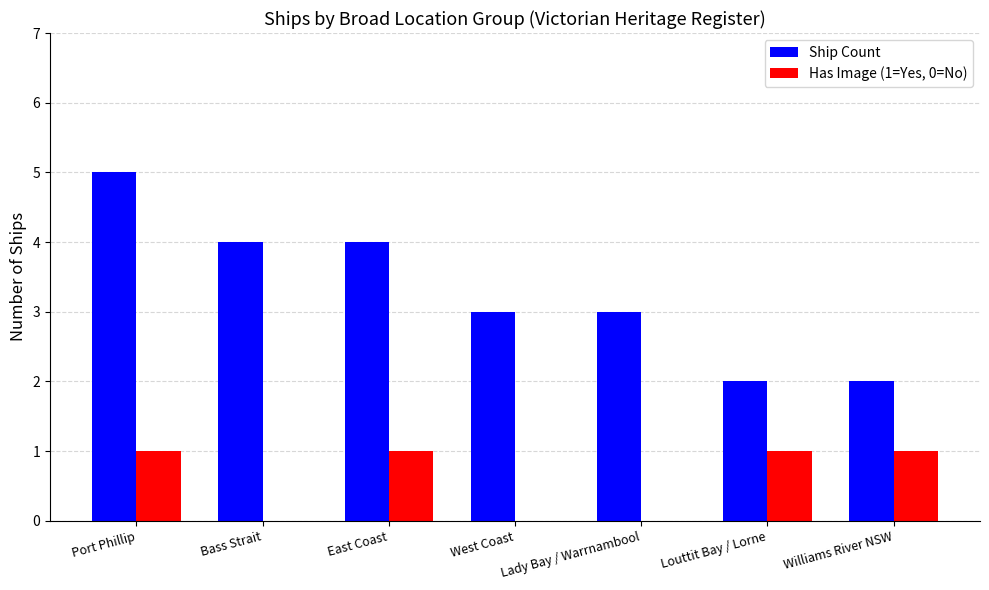

What is the greatest value displayed?

5